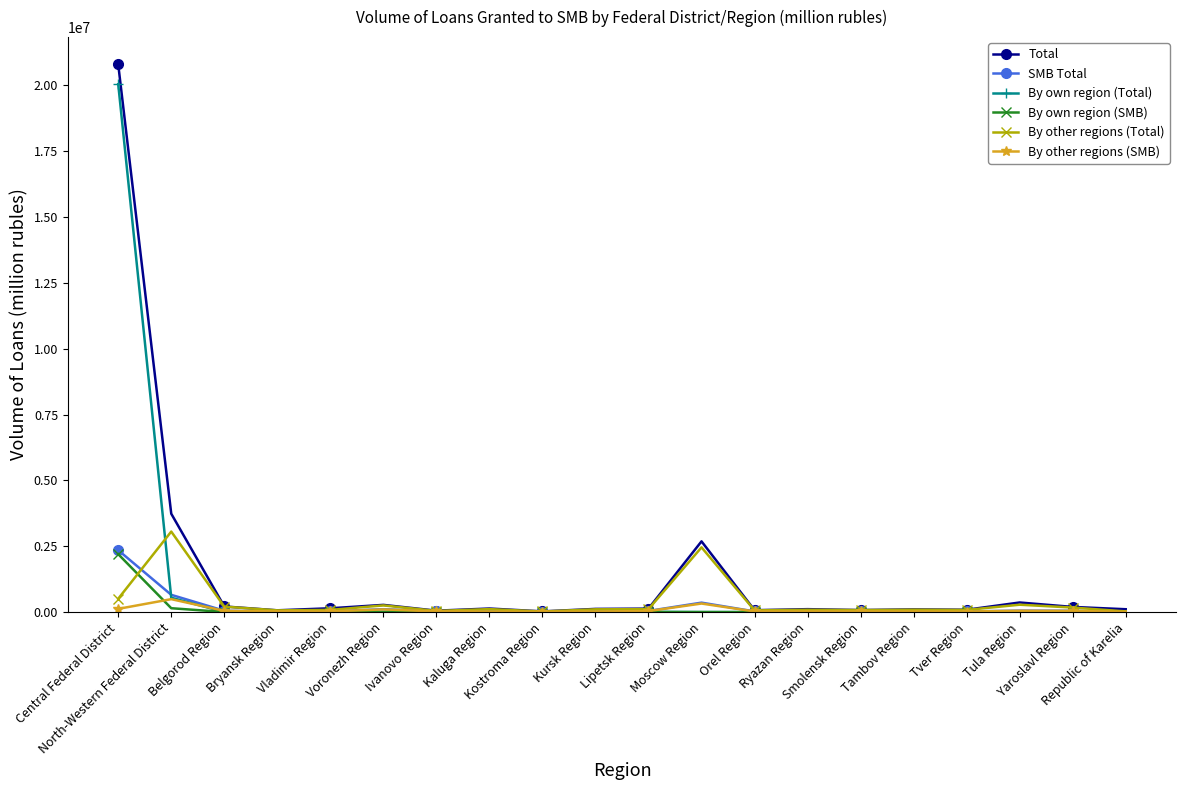

Which series has the largest range (max minus min)?

Total